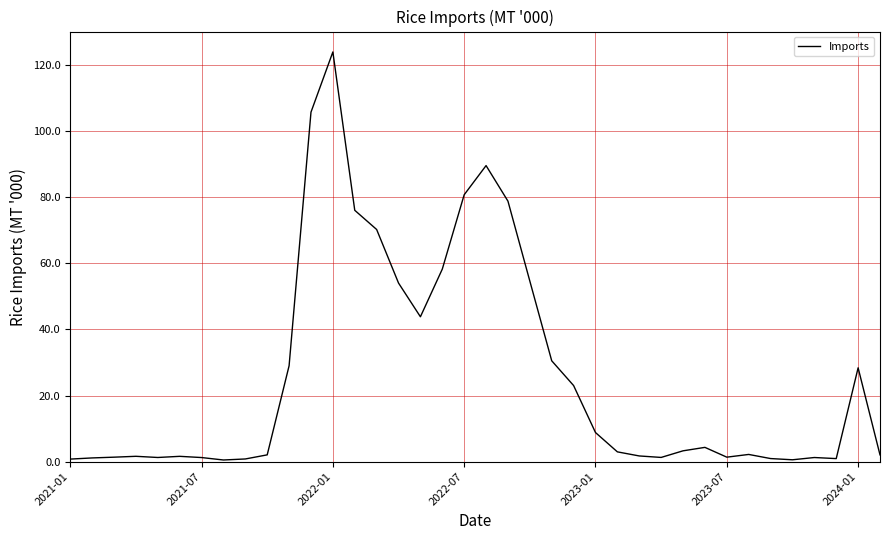

What is the maximum value shown in the chart?

123.9